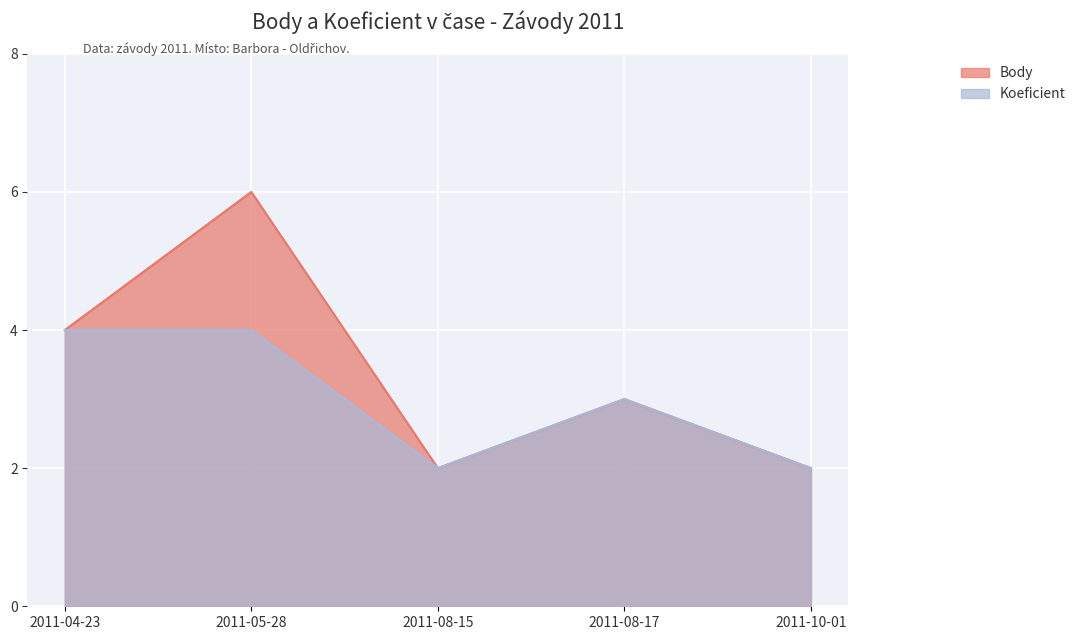

Which series changed the most between 2011-04-23 and 2011-10-01?

Body